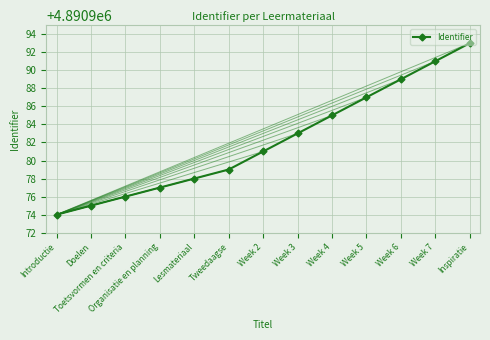

How many values are below 4890981?

6